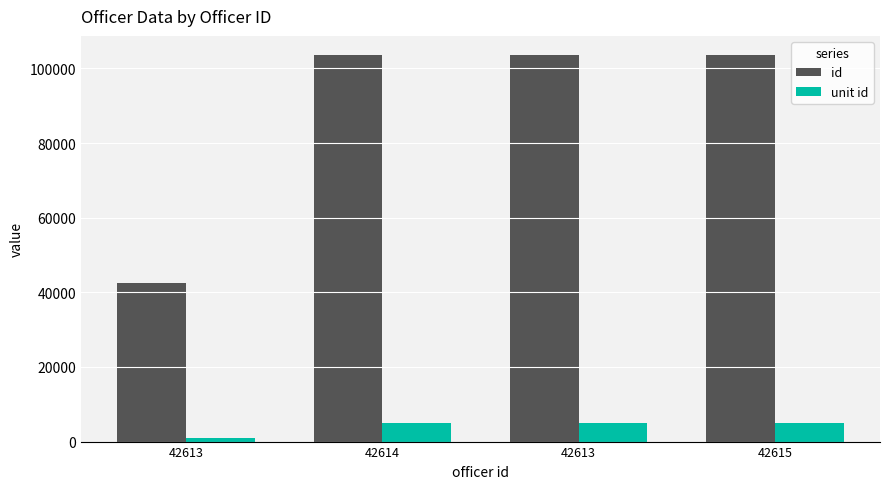

Which series has the largest total across all categories?

id